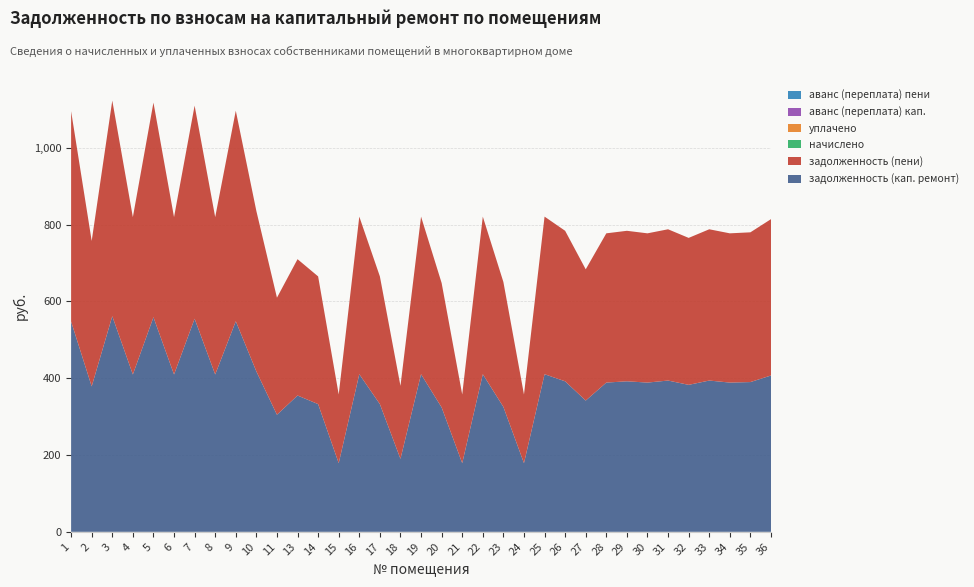

Reading left to right, transcribe all the data shown in this chart.

задолженность (кап. ремонт): 547.8	378.8	561.7	409.9	559.0	409.9	555.1	409.9	548.5	417.8	304.9	355.1	332.6	178.9	410.5	332.6	190.1	410.5	324.1	178.9	410.5	325.4	178.9	410.5	392.0	341.9	388.7	392.0	388.7	394.0	382.8	394.0	388.7	390.1	407.2
задолженность (пени): 547.8	378.8	561.7	409.9	559.0	409.9	555.1	409.9	548.5	417.8	304.9	355.1	332.6	178.9	410.5	332.6	190.1	410.5	324.1	178.9	410.5	325.4	178.9	410.5	392.0	341.9	388.7	392.0	388.7	394.0	382.8	394.0	388.7	390.1	407.2
начислено: 0.0	0.0	0.0	0.0	0.0	0.0	0.0	0.0	0.0	0.0	0.0	0.0	0.0	0.0	0.0	0.0	0.0	0.0	0.0	0.0	0.0	0.0	0.0	0.0	0.0	0.0	0.0	0.0	0.0	0.0	0.0	0.0	0.0	0.0	0.0
уплачено: 0.0	0.0	0.0	0.0	0.0	0.0	0.0	0.0	0.0	0.0	0.0	0.0	0.0	0.0	0.0	0.0	0.0	0.0	0.0	0.0	0.0	0.0	0.0	0.0	0.0	0.0	0.0	0.0	0.0	0.0	0.0	0.0	0.0	0.0	0.0
аванс (переплата) кап.: 0.0	0.0	0.0	0.0	0.0	0.0	0.0	0.0	0.0	0.0	0.0	0.0	0.0	0.0	0.0	0.0	0.0	0.0	0.0	0.0	0.0	0.0	0.0	0.0	0.0	0.0	0.0	0.0	0.0	0.0	0.0	0.0	0.0	0.0	0.0
аванс (переплата) пени: 0.0	0.0	0.0	0.0	0.0	0.0	0.0	0.0	0.0	0.0	0.0	0.0	0.0	0.0	0.0	0.0	0.0	0.0	0.0	0.0	0.0	0.0	0.0	0.0	0.0	0.0	0.0	0.0	0.0	0.0	0.0	0.0	0.0	0.0	0.0